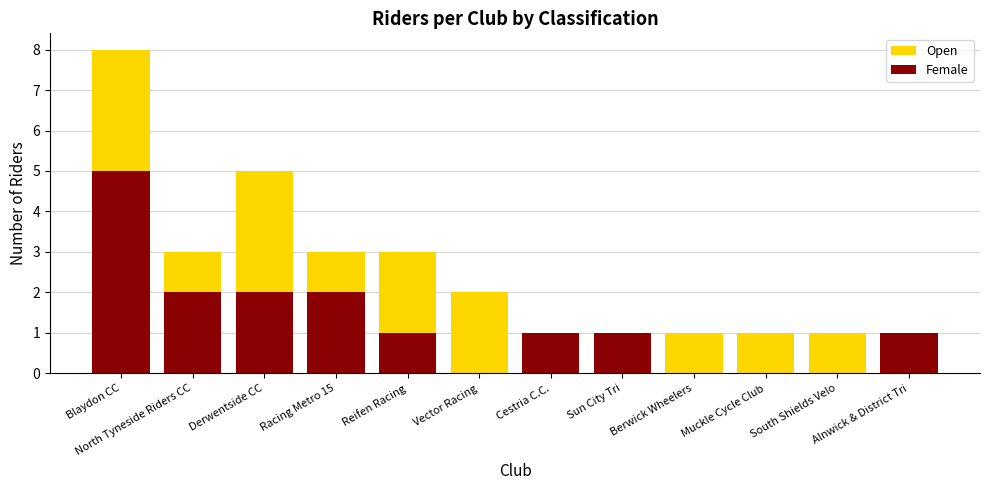

How many Female values are between 0 and 2?

11